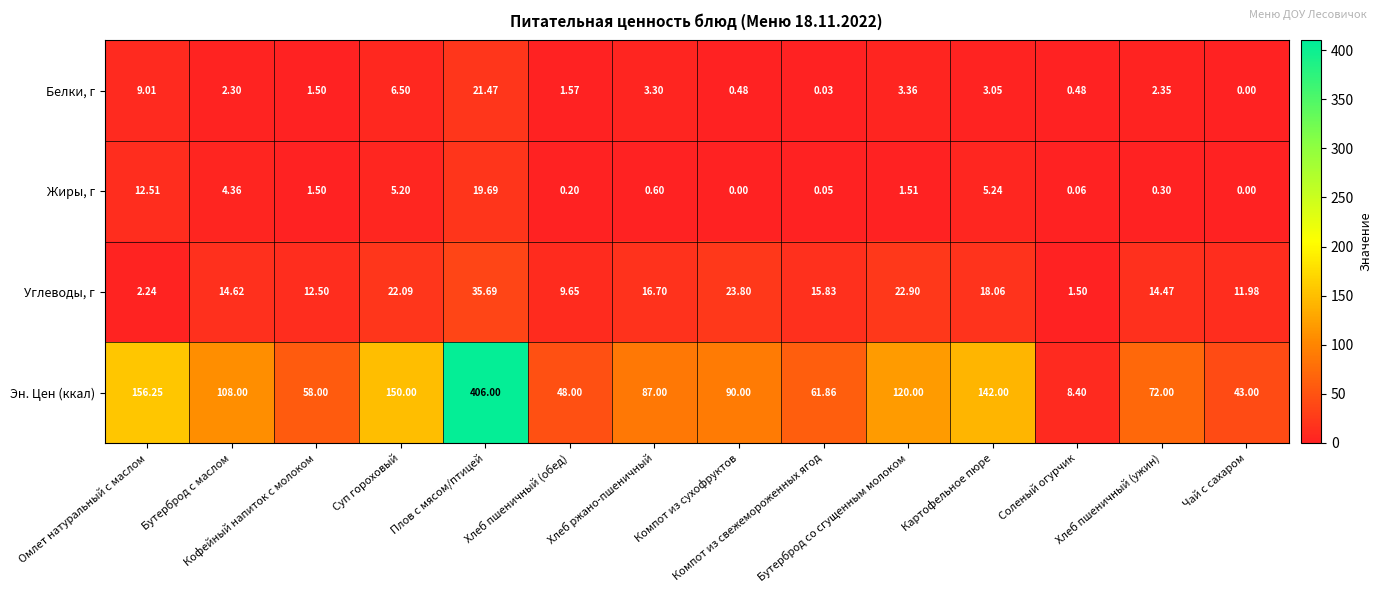

Which series has the largest range (max minus min)?

Эн. Цен (ккал)